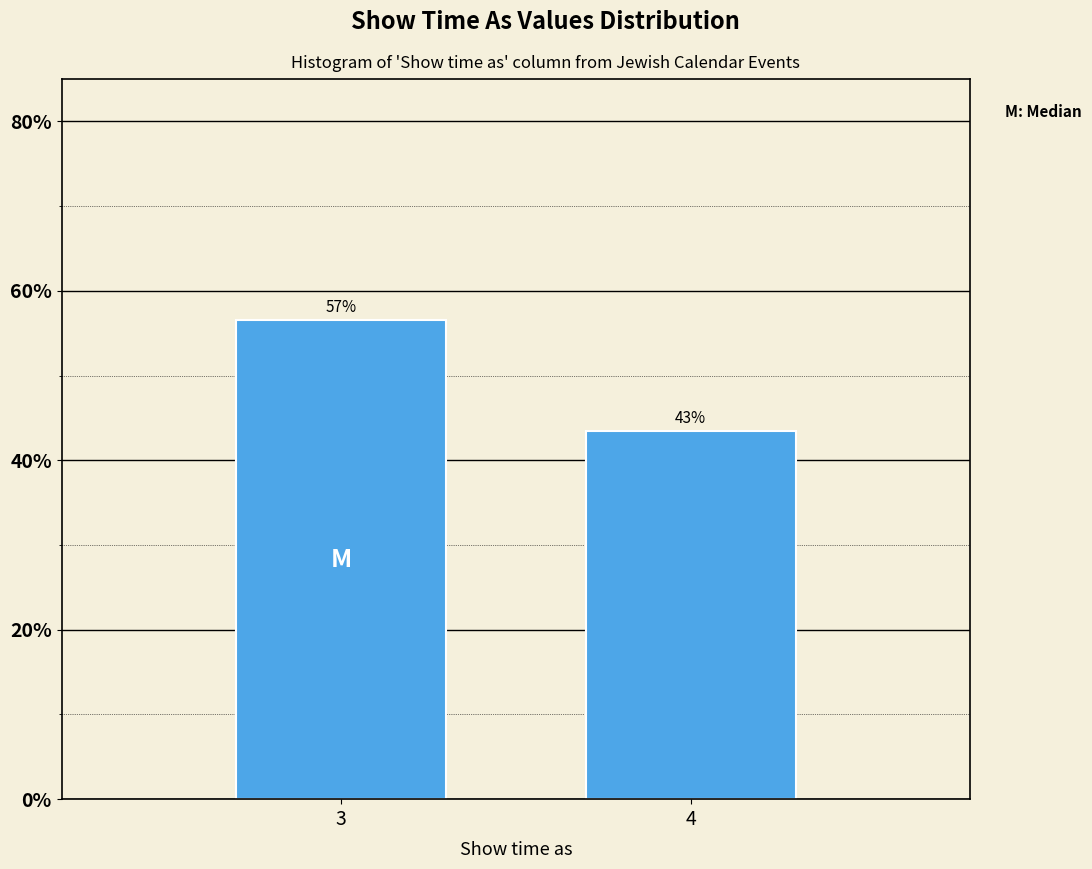

Are the bars horizontal?

No